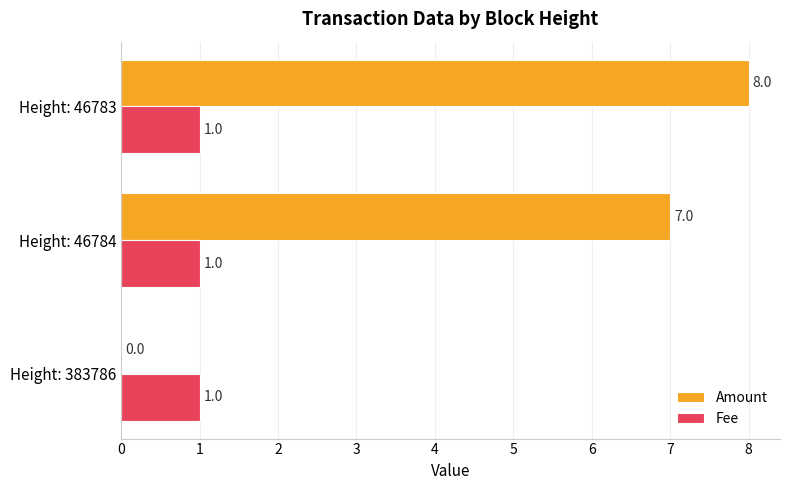

Which label corresponds to the largest value in the chart?

Height: 46783